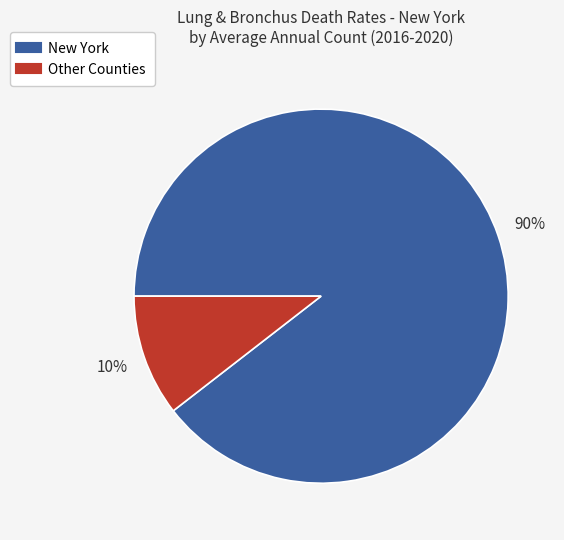

Is there any slice that represents more than half of the pie?

Yes